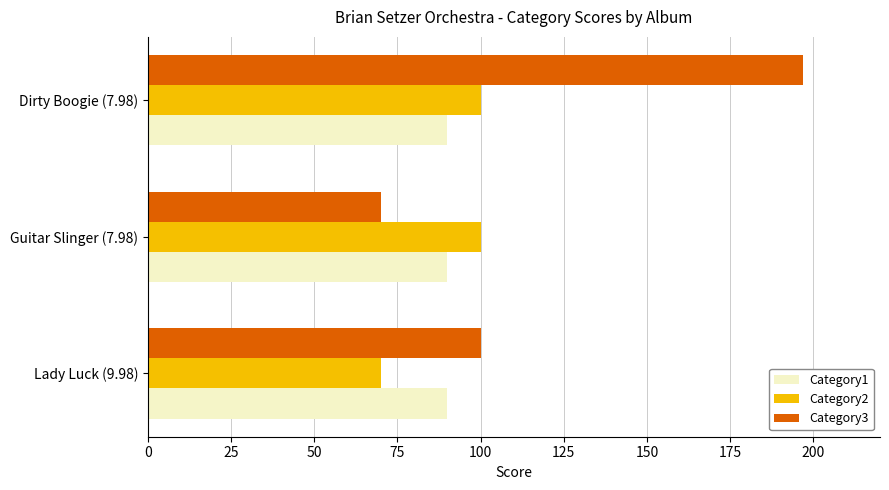

Which series has the largest total across all categories?

Category3